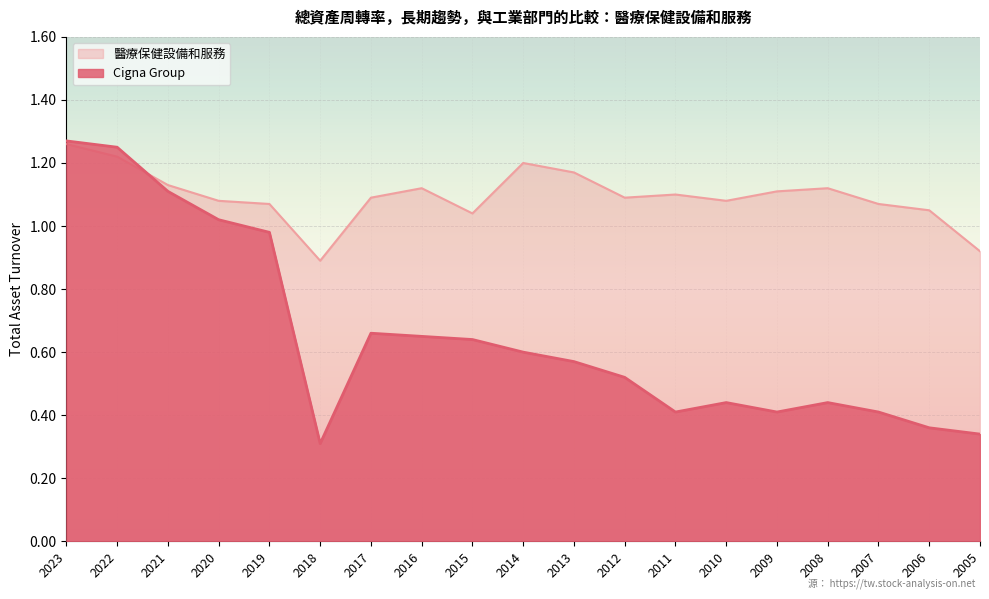

What is the difference between the 醫療保健設備和服務 values at 2019 and 2023?

0.2